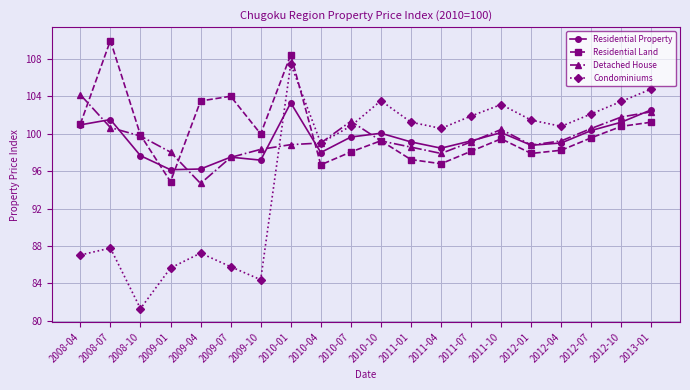

Which series has the widest spread of values?

Condominiums